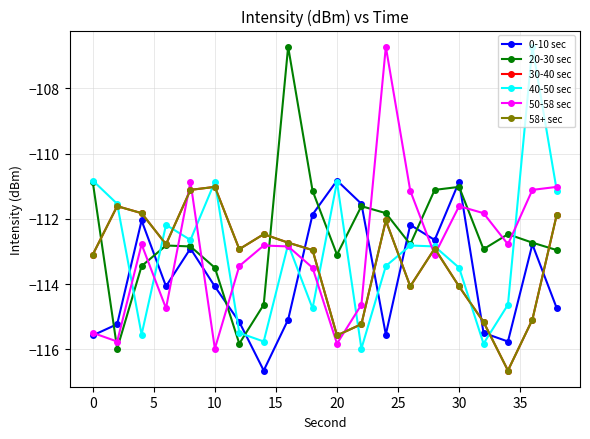

Is this an area chart (filled region under the line)?

No